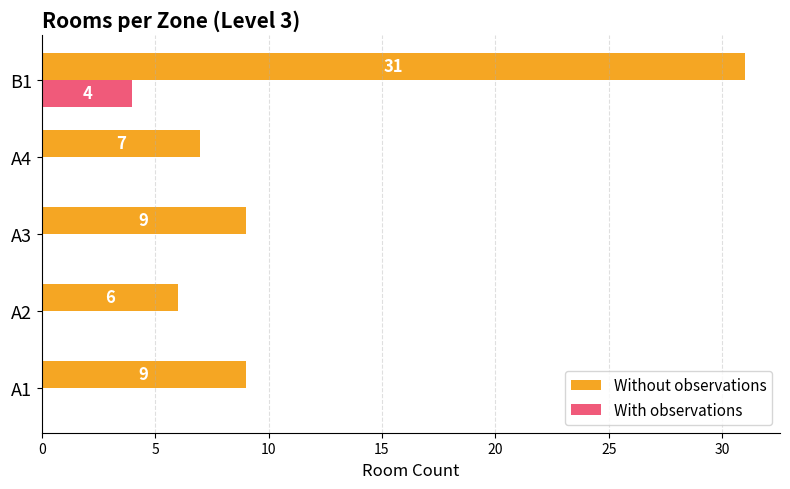

True or false: With observations has a value of 1 at A2.

False